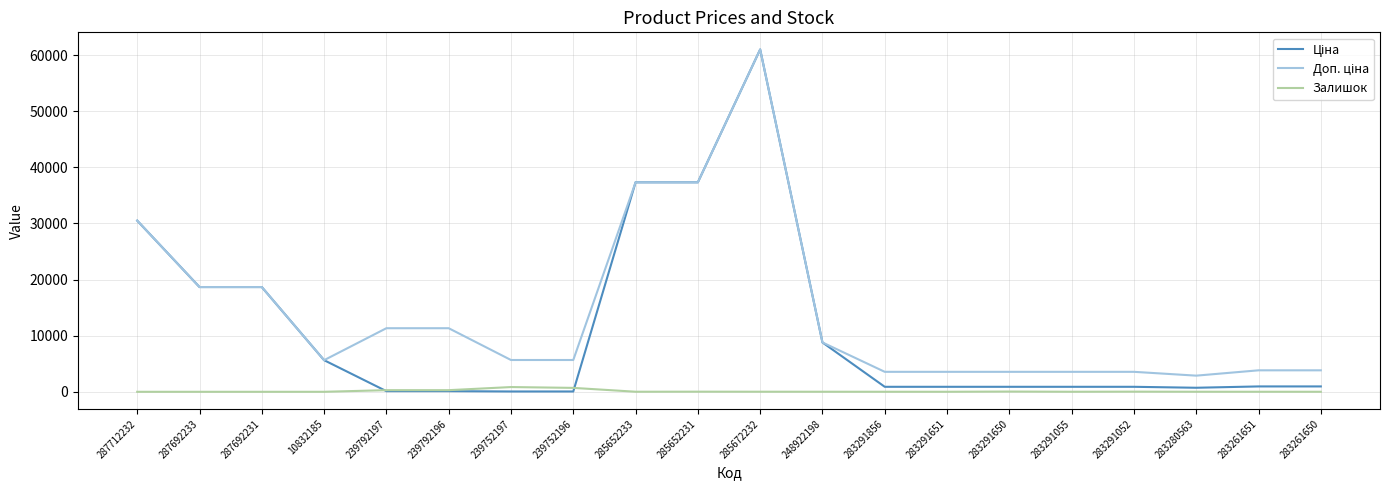

What is the maximum value shown in the chart?

61024.7